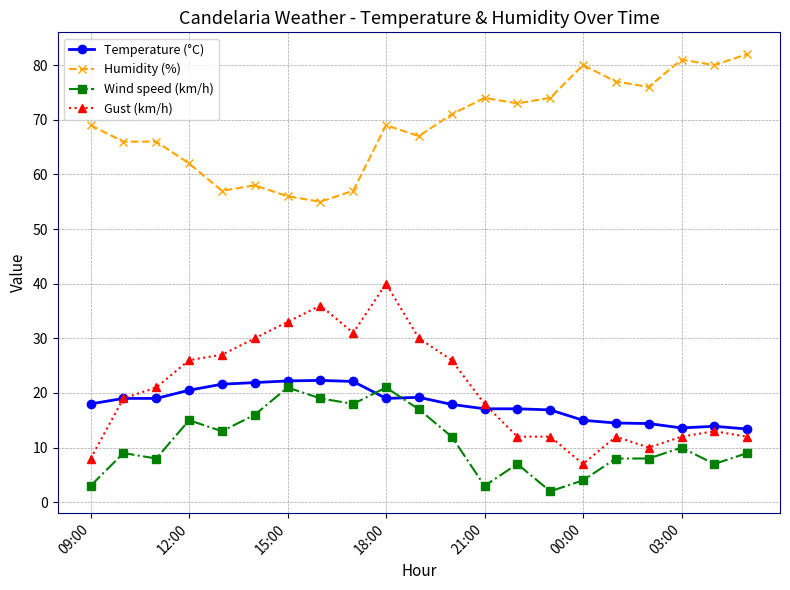

Which series has the largest range (max minus min)?

Gust (km/h)